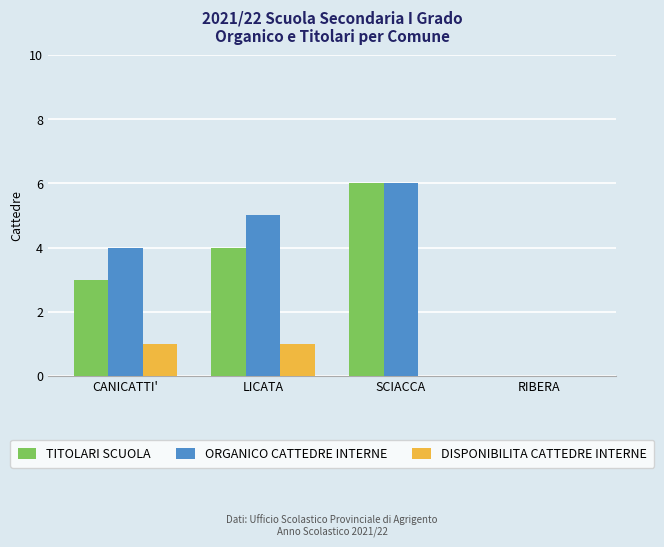

Reading right to left, list all the values displayed in this chart.

TITOLARI SCUOLA: RIBERA=0	SCIACCA=6	LICATA=4	CANICATTI'=3
ORGANICO CATTEDRE INTERNE: RIBERA=0	SCIACCA=6	LICATA=5	CANICATTI'=4
DISPONIBILITA CATTEDRE INTERNE: RIBERA=0	SCIACCA=0	LICATA=1	CANICATTI'=1